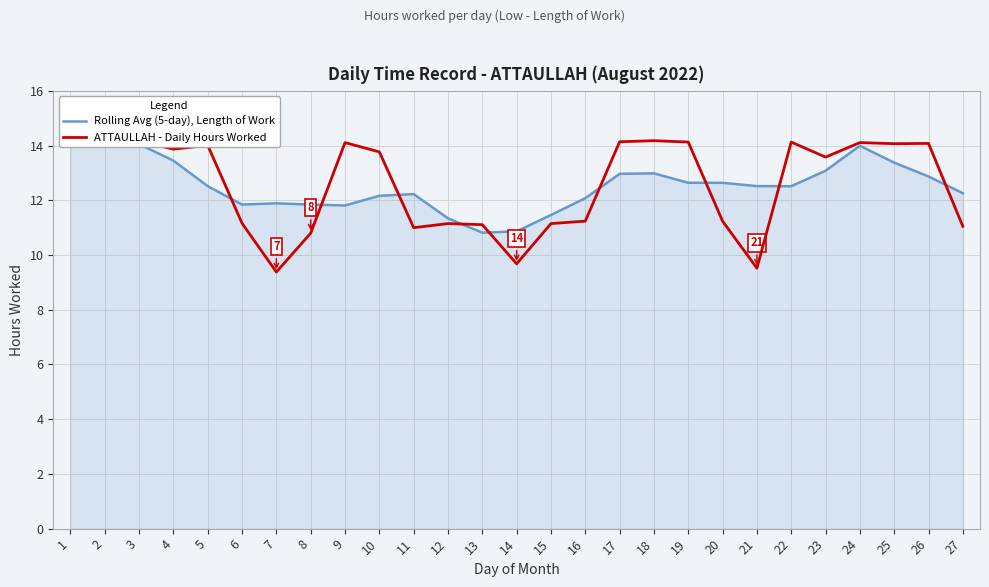

The value of ATTAULLAH - Daily Hours Worked at 20 is 15.3. True or false?

False